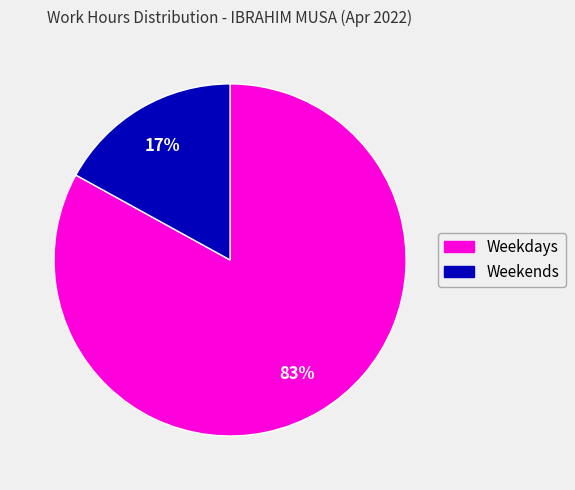

Is there any slice that represents more than half of the pie?

Yes